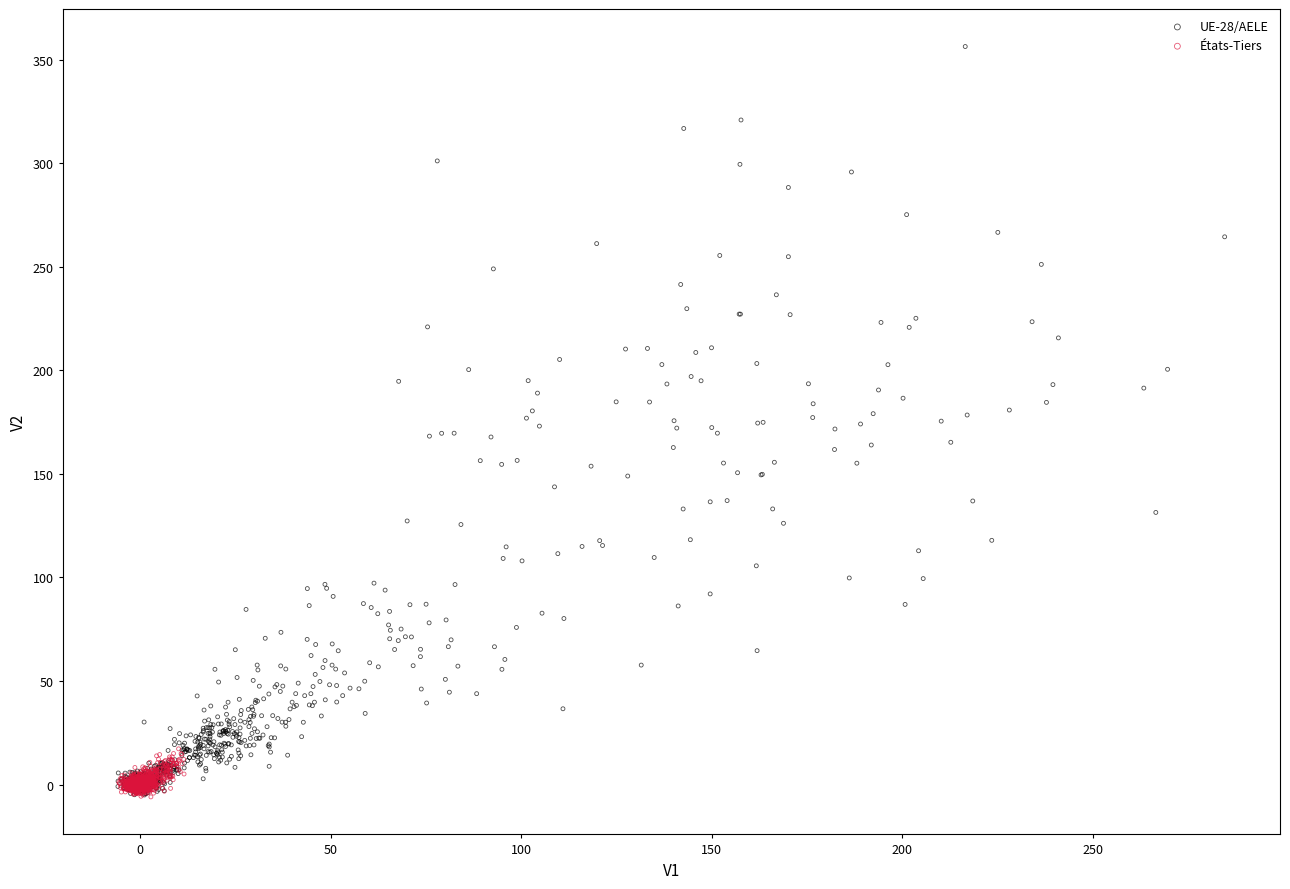

Which series reaches the maximum Y coordinate?

UE-28/AELE